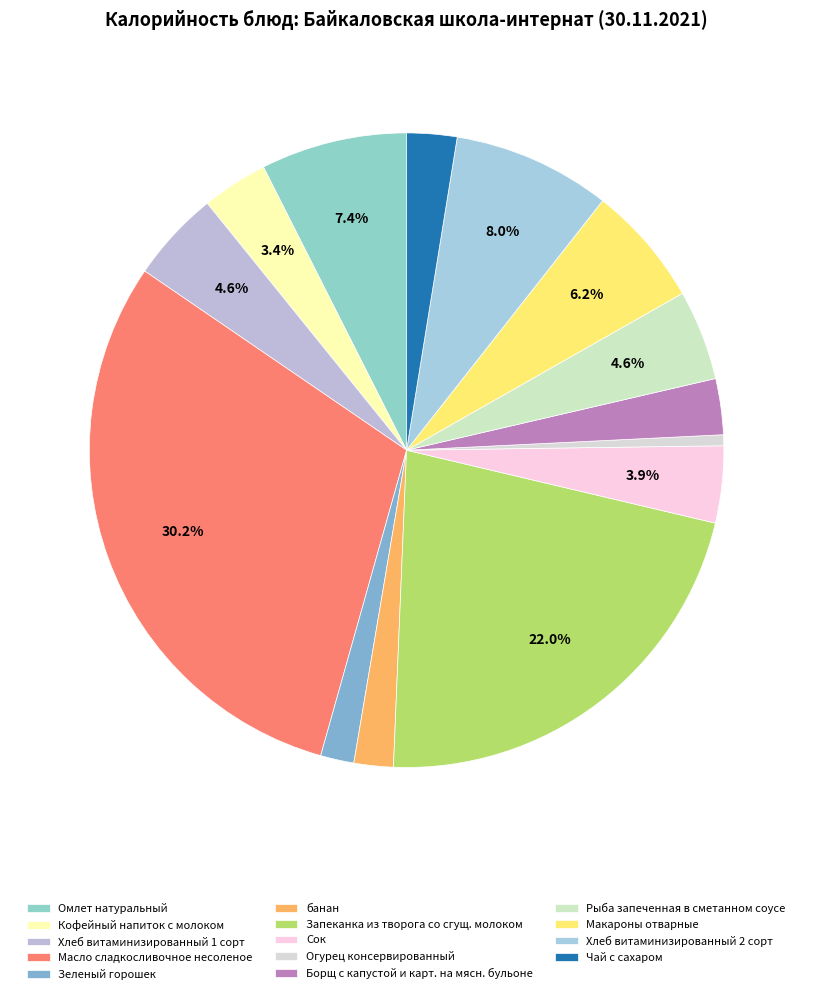

Between Чай с сахаром and Запеканка из творога со сгущ. молоком, which is larger?

Запеканка из творога со сгущ. молоком